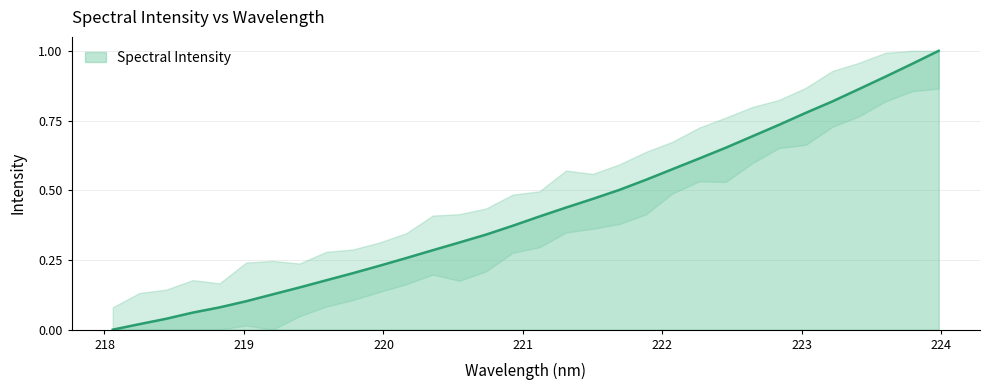

How many lines are shown in the chart?

1